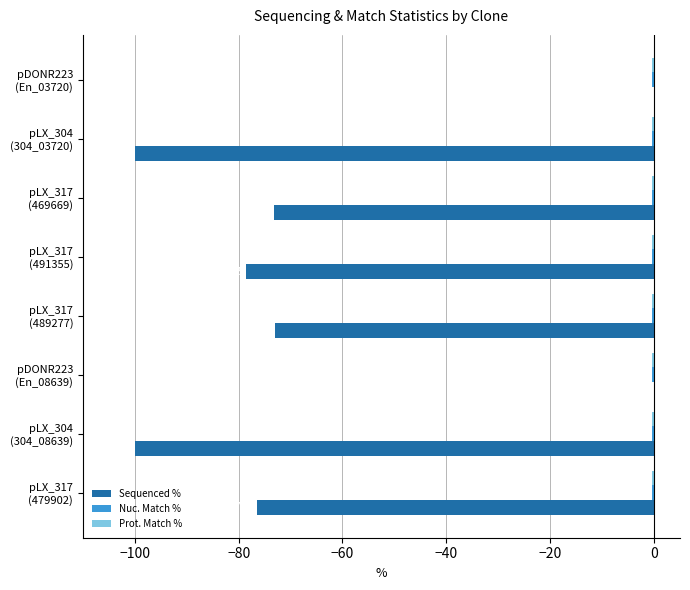

Which series has the largest range (max minus min)?

Sequenced %